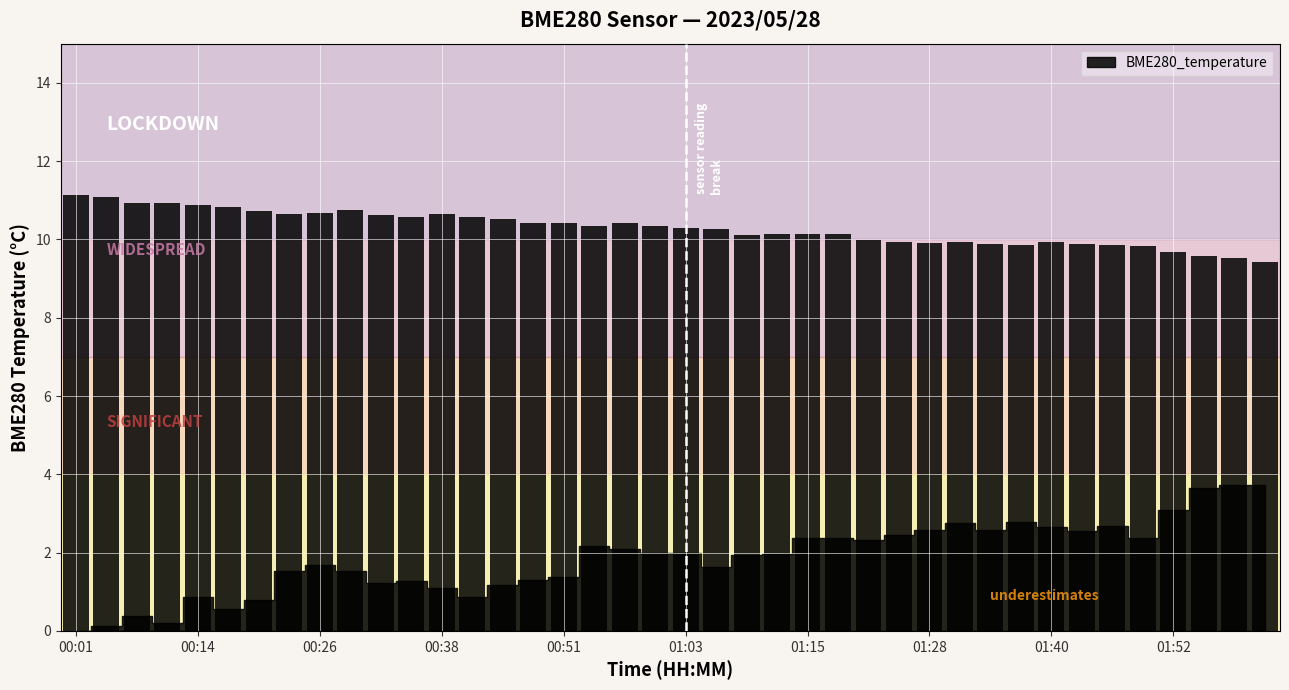

What is the difference between the maximum and minimum values?

1.7